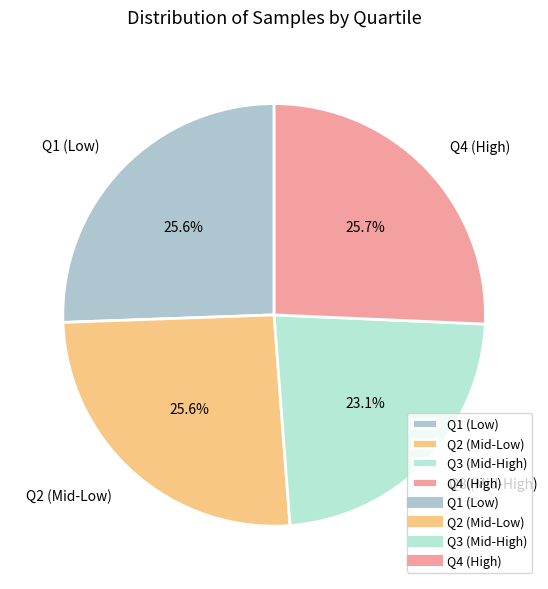

Which has a higher value, Q1 (Low) or Q3 (Mid-High)?

Q1 (Low)